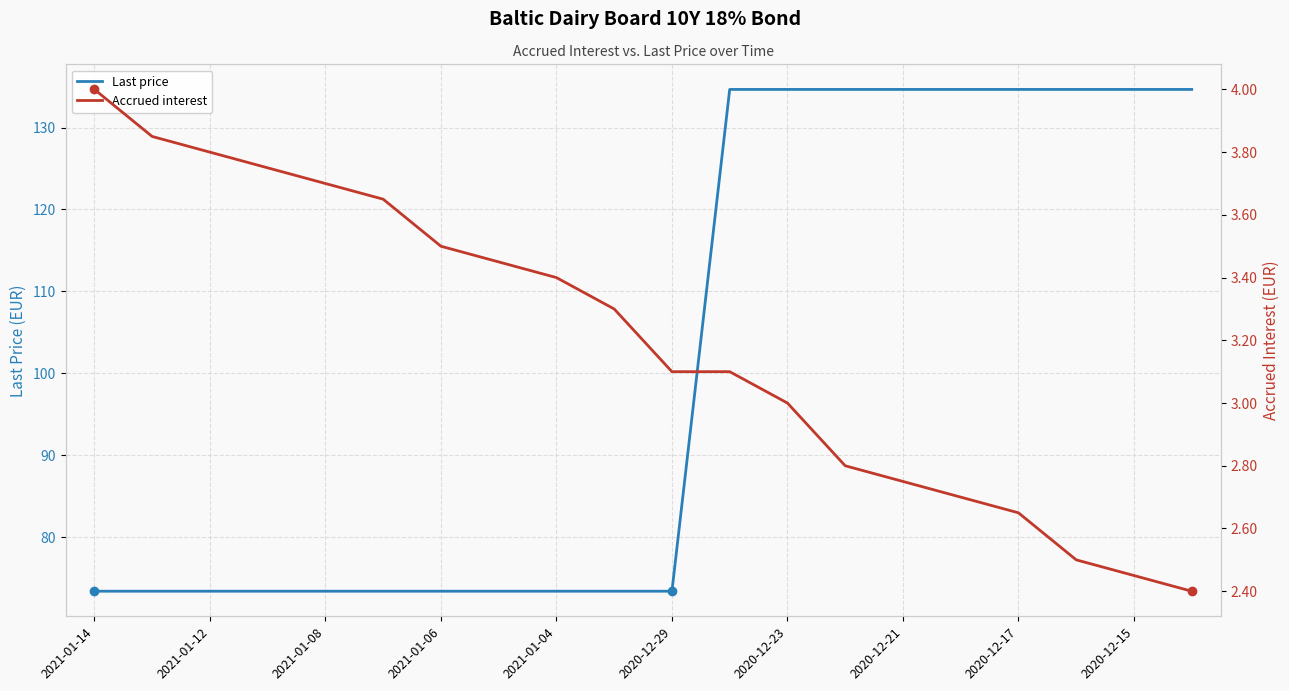

True or false: Accrued interest and Last price cross at least once.

False